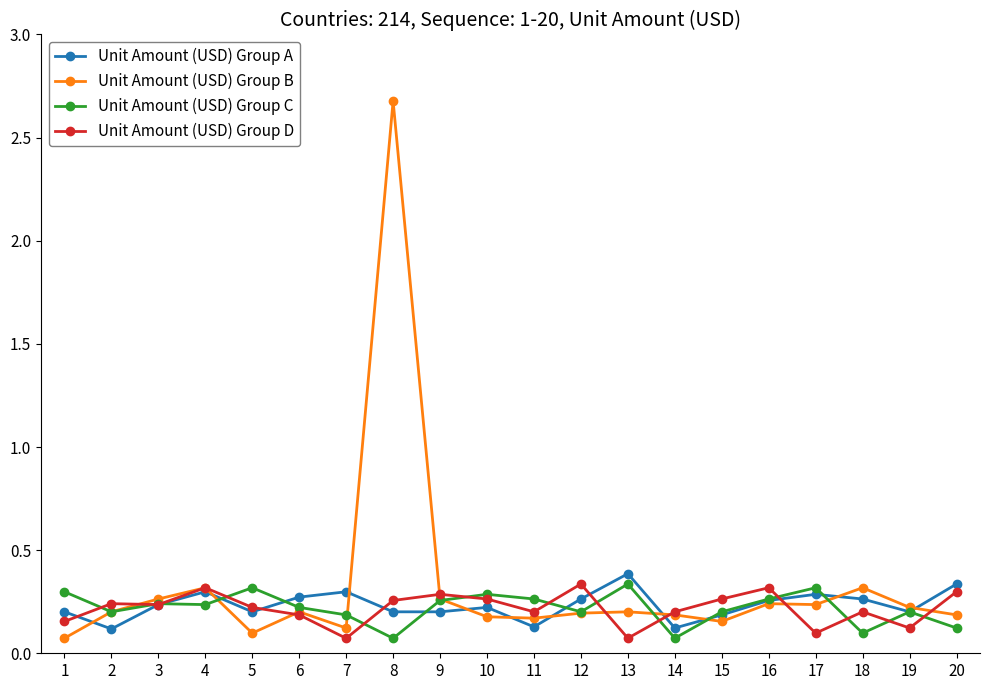

Between 8 and 11, which series saw the biggest shift?

Unit Amount (USD) Group B